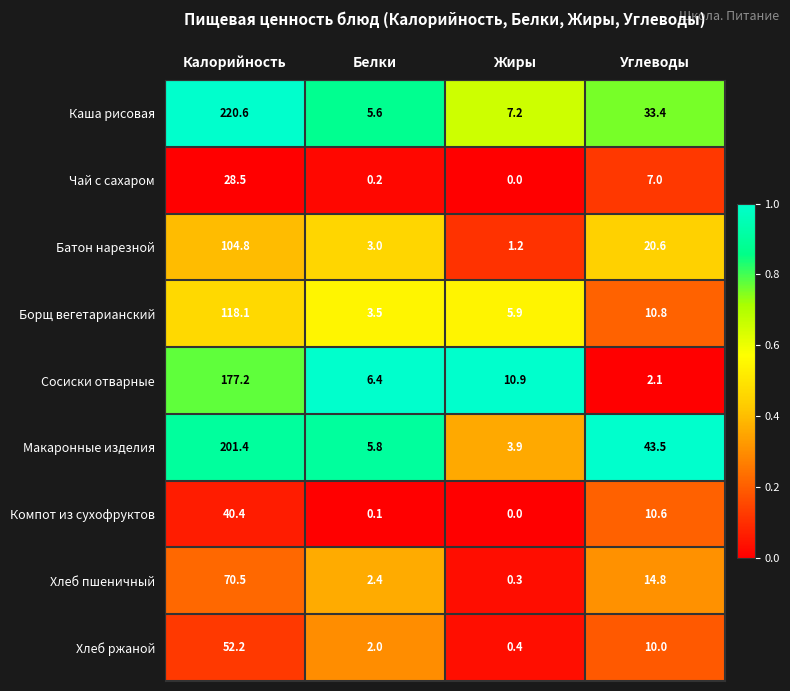

At which category is the sum across all series the highest?

Калорийность